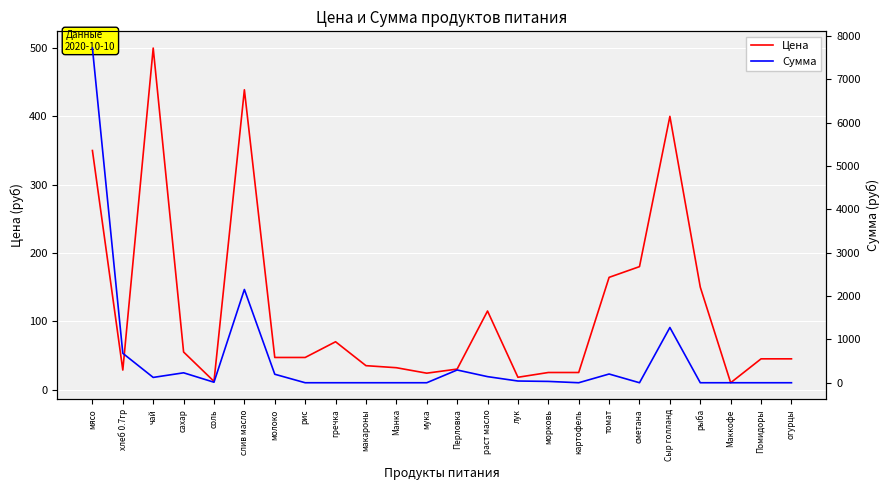

What is the total value across all series at рис?

47.0